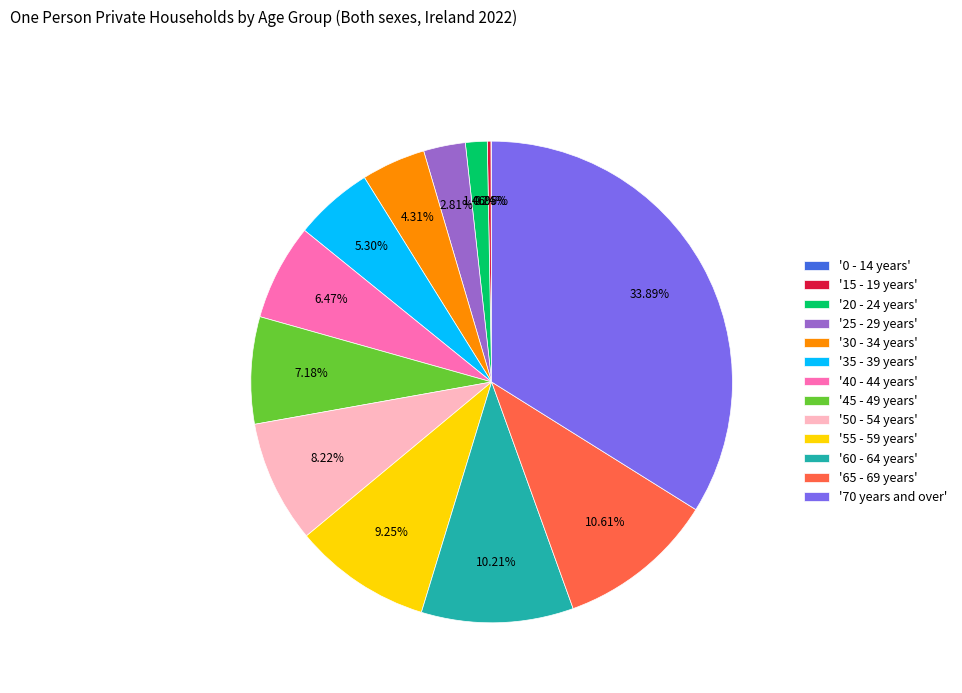

Approximately how many times larger is the value at '35 - 39 years' compared to '40 - 44 years'?

0.8